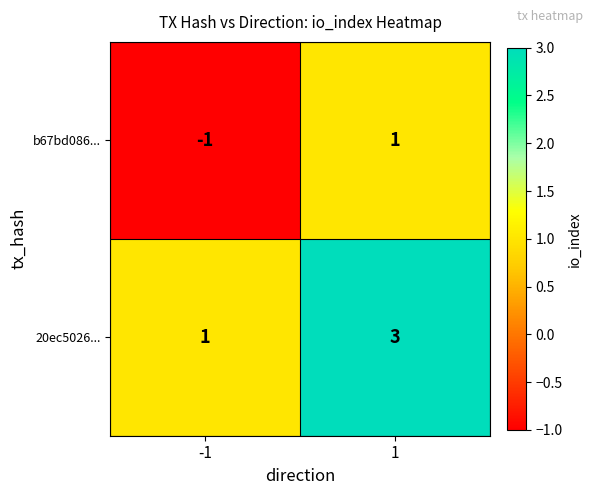

The value of b67bd086... at -1 is -1. True or false?

True